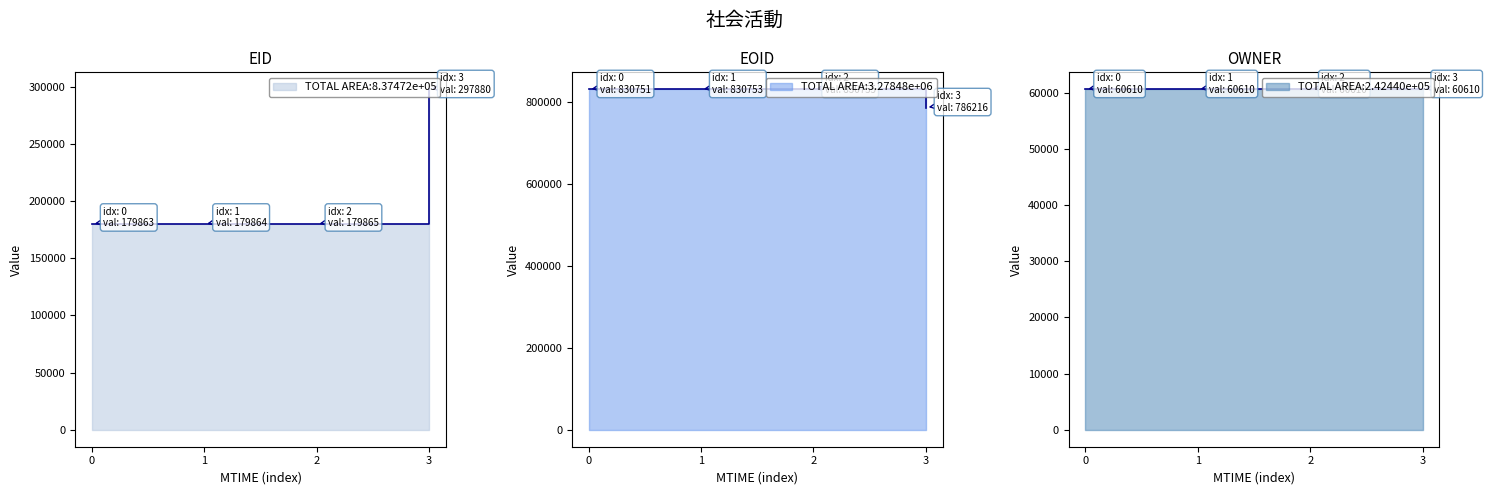

Count the number of data series in this chart.

3